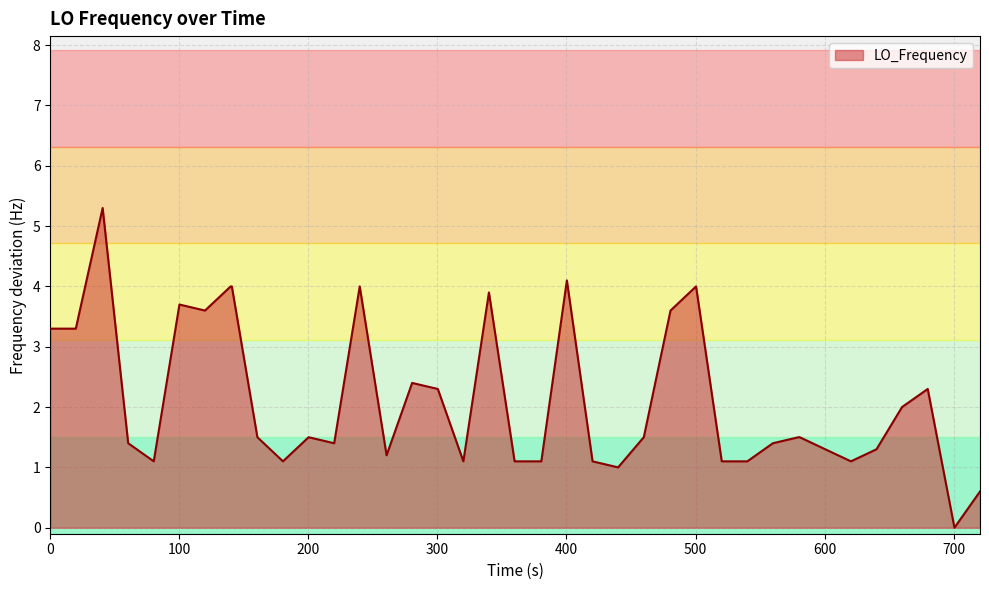

What is the maximum value shown in the chart?

5.3